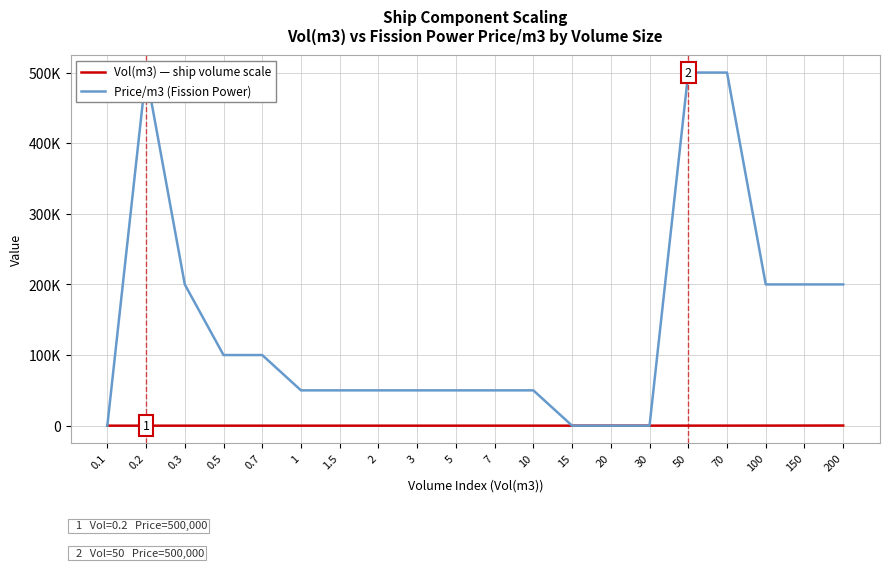

The value of Price/m3 (Fission Power) at 7 is 77172.2. True or false?

False